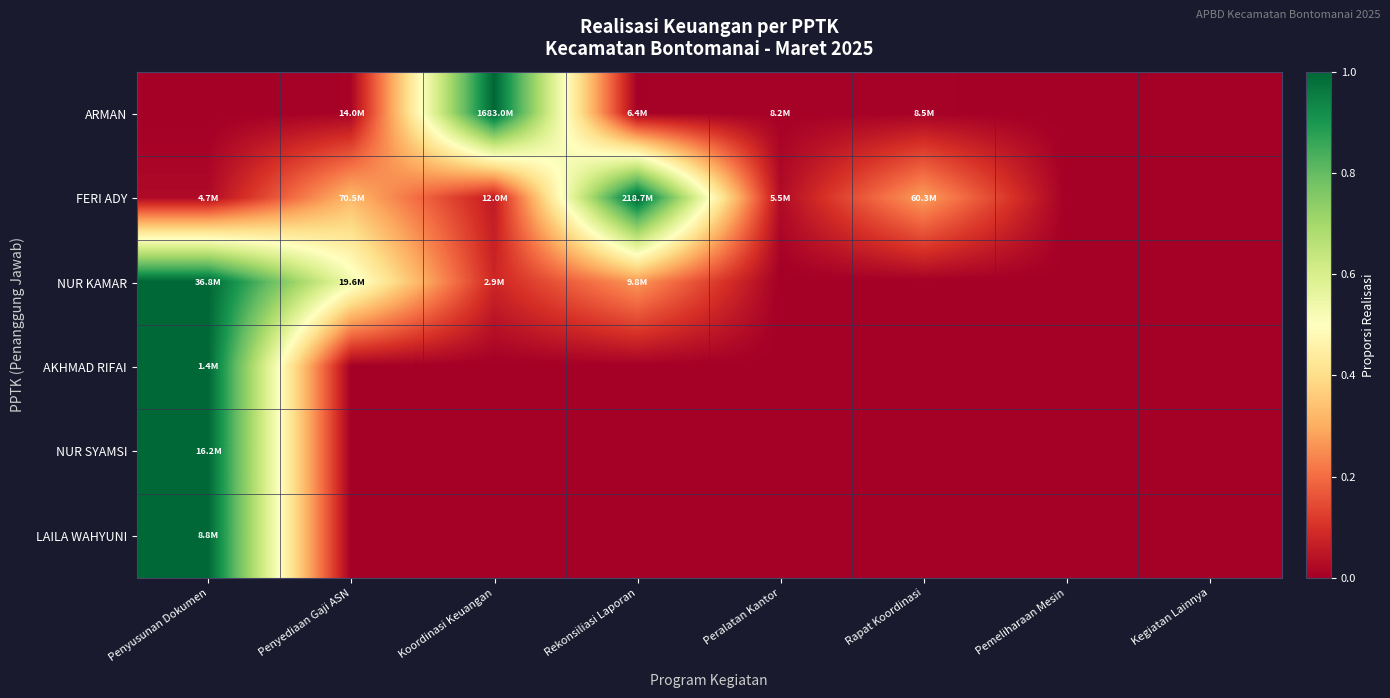

At which category is the sum across all series the highest?

Penyusunan Dokumen